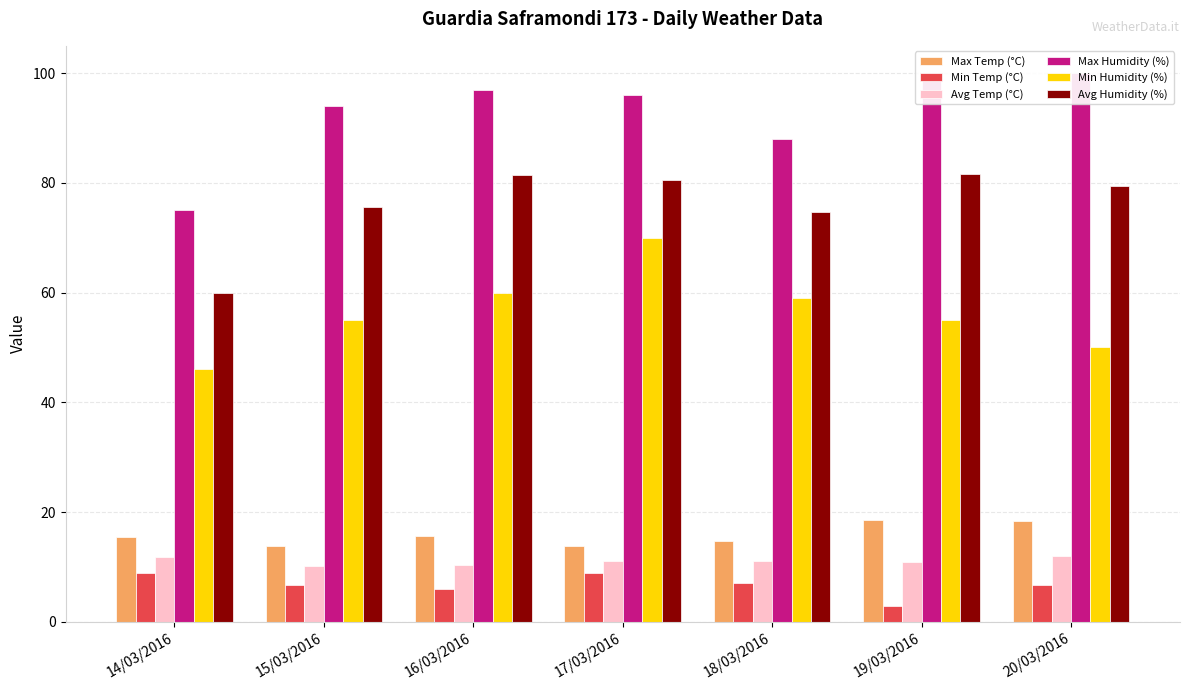

How many bars are there in each group?

6